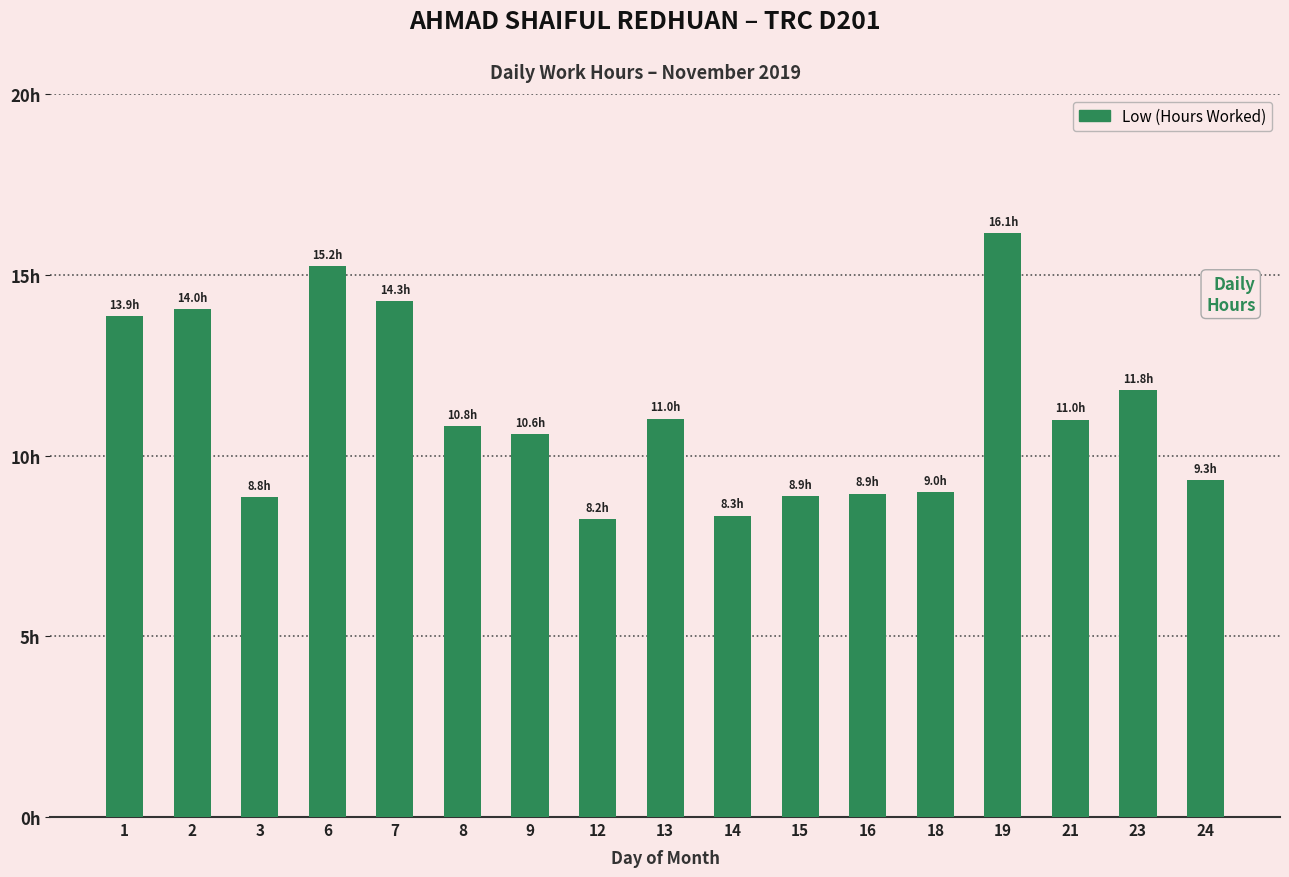

What is the difference between the second highest and minimum values?

7.0